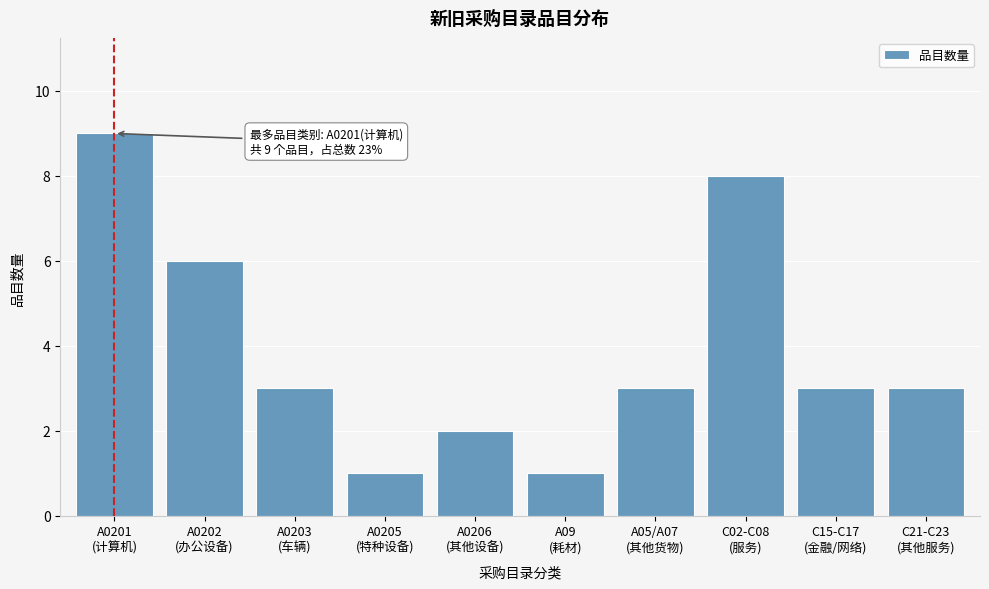

Reading left to right, list all the values displayed in this chart.

9	6	3	1	2	1	3	8	3	3